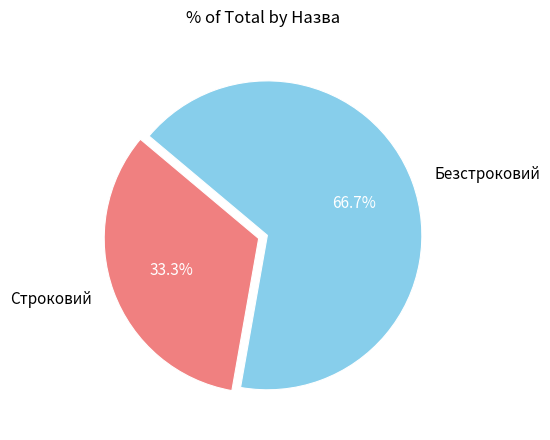

Approximately how many times larger is the value at Строковий compared to Безстроковий?

0.5